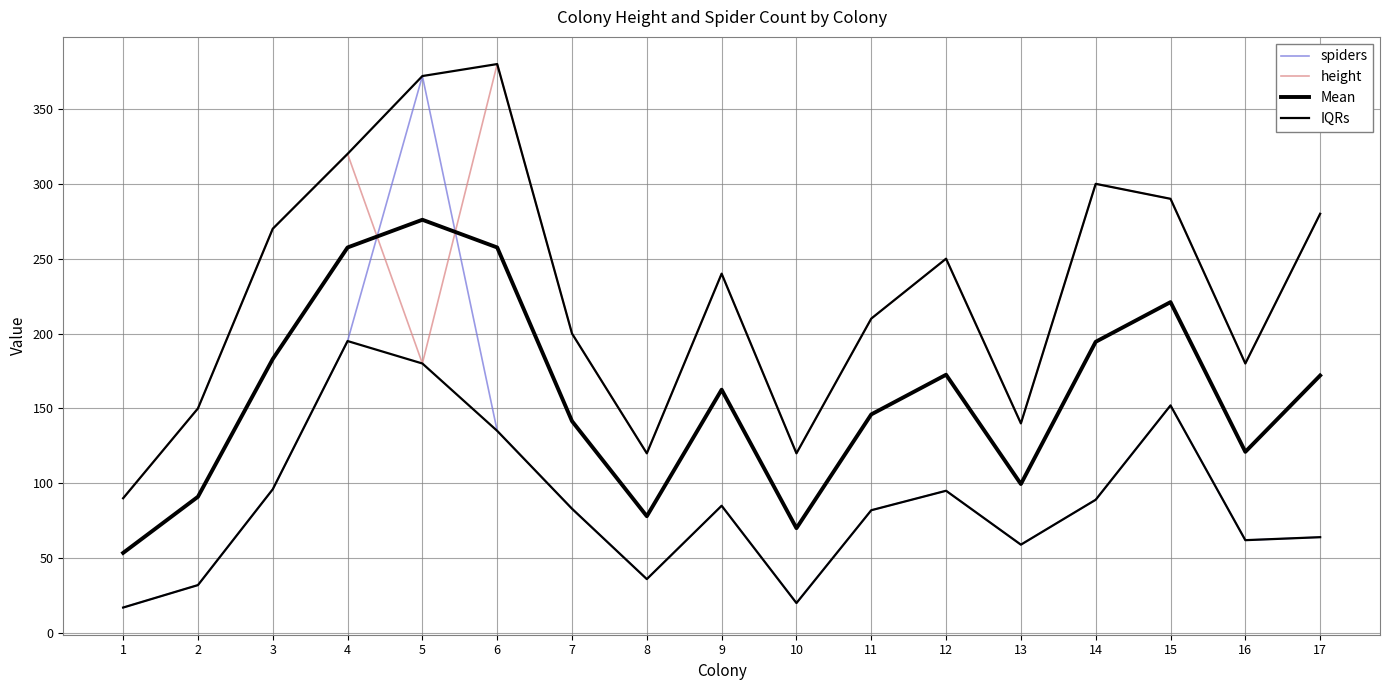

At which category does the chart reach its minimum across all series?

1